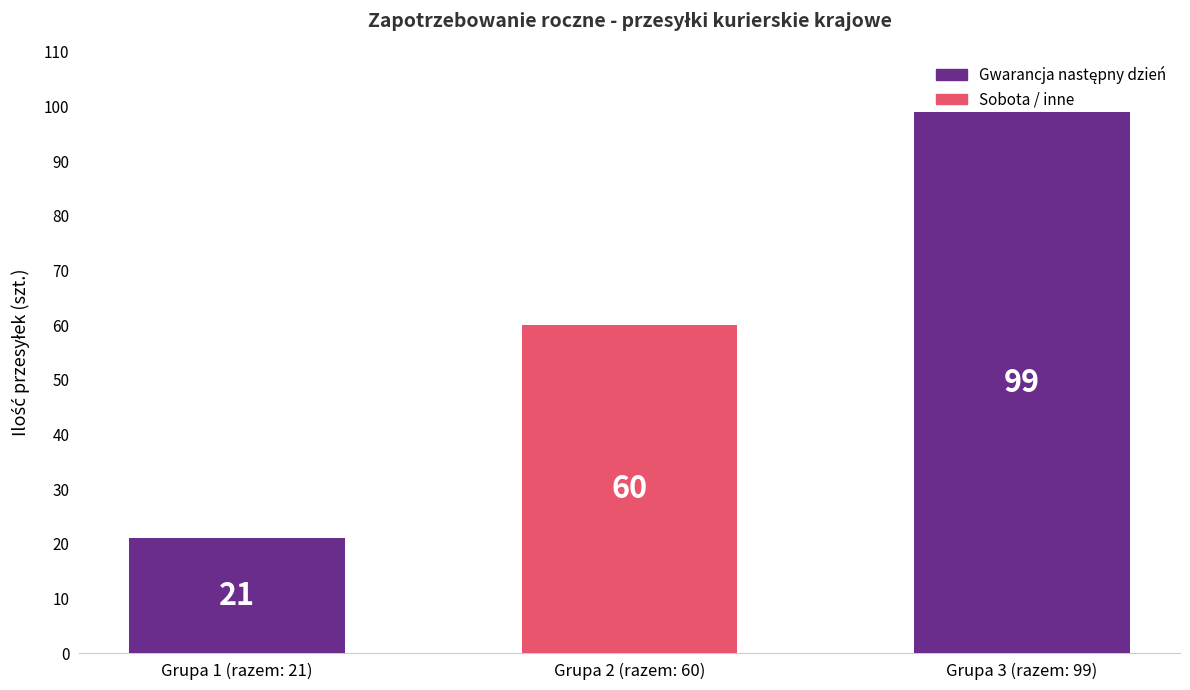

What is the change in value from Grupa 2 (razem: 60) to Grupa 3 (razem: 99)?

+39